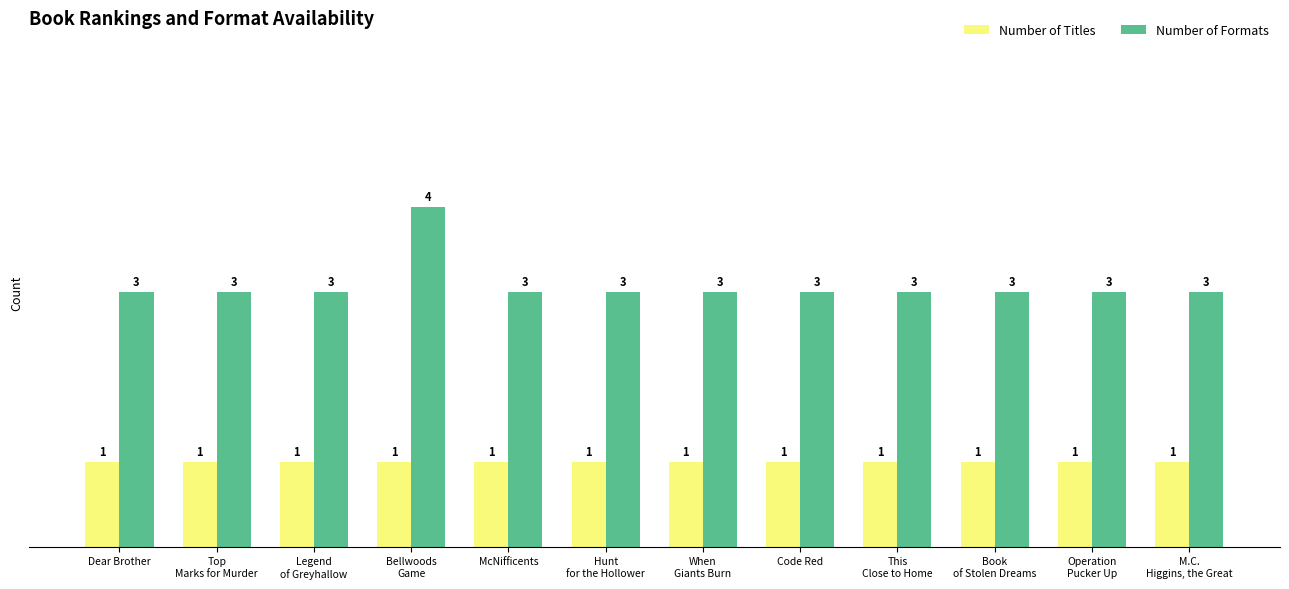

What is the minimum value for Number of Formats?

3